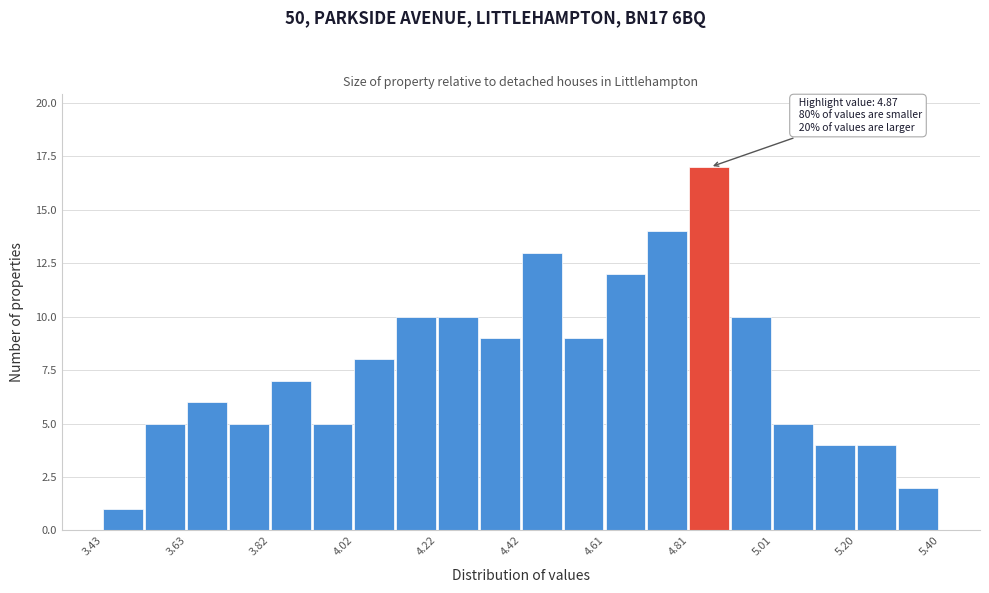

Over which range of the x-axis is the bar tallest?

4.80 to 4.90